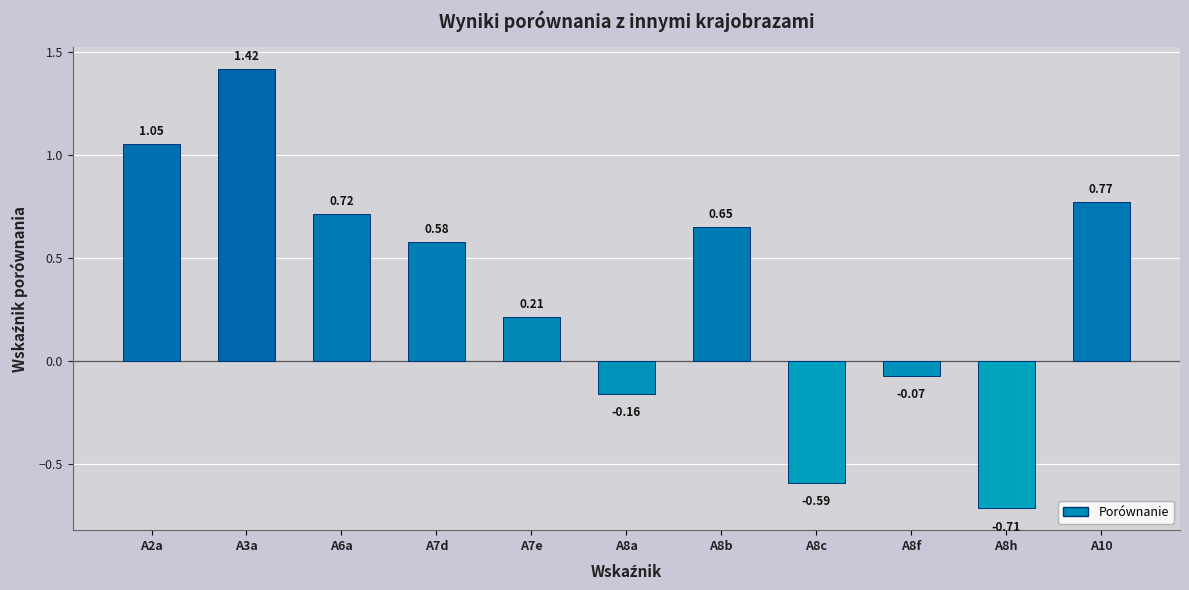

What is the label of the 4th bar from the right?

A8c